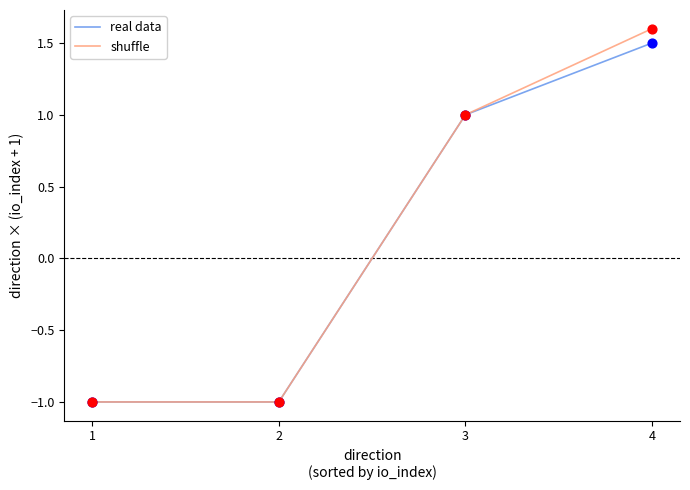

What are all the series names shown in the legend?

real data, shuffle